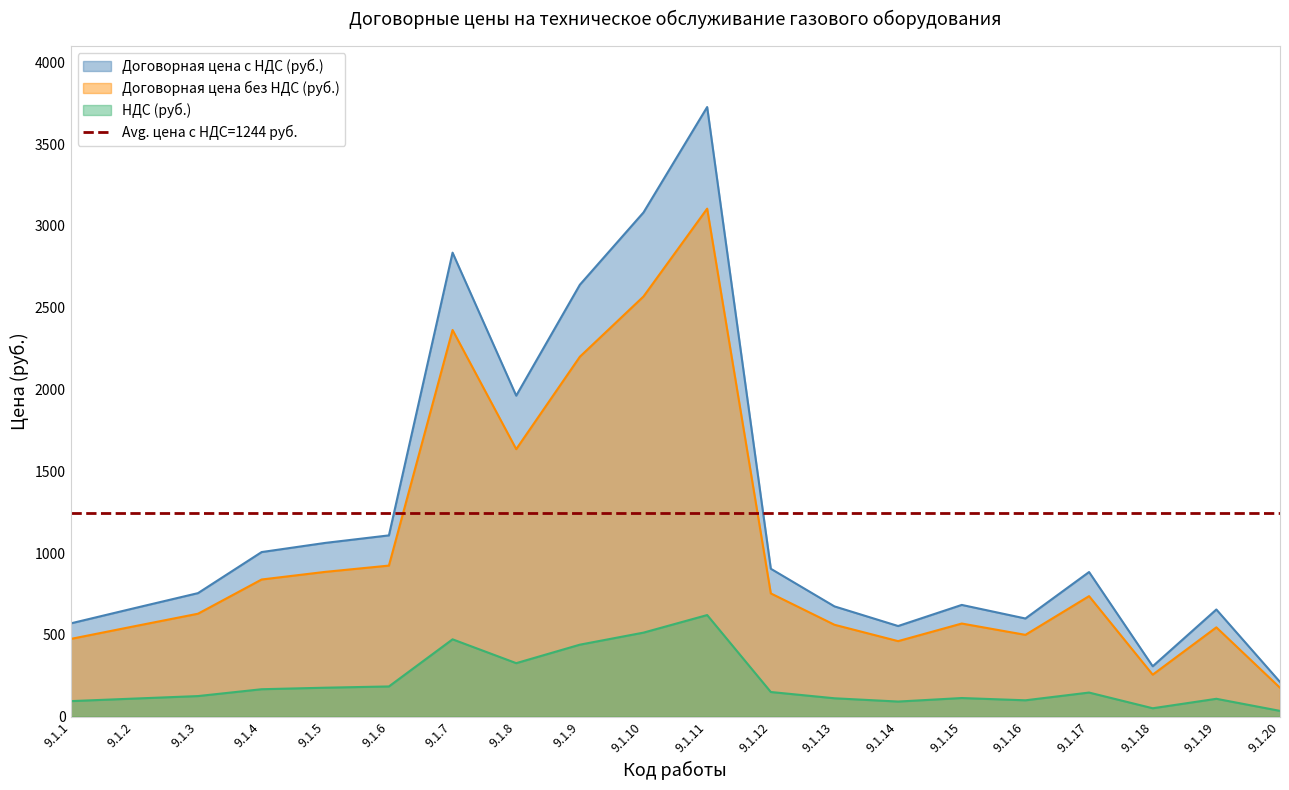

Where does the Договорная цена без НДС (руб.) series first go above 736?

9.1.4